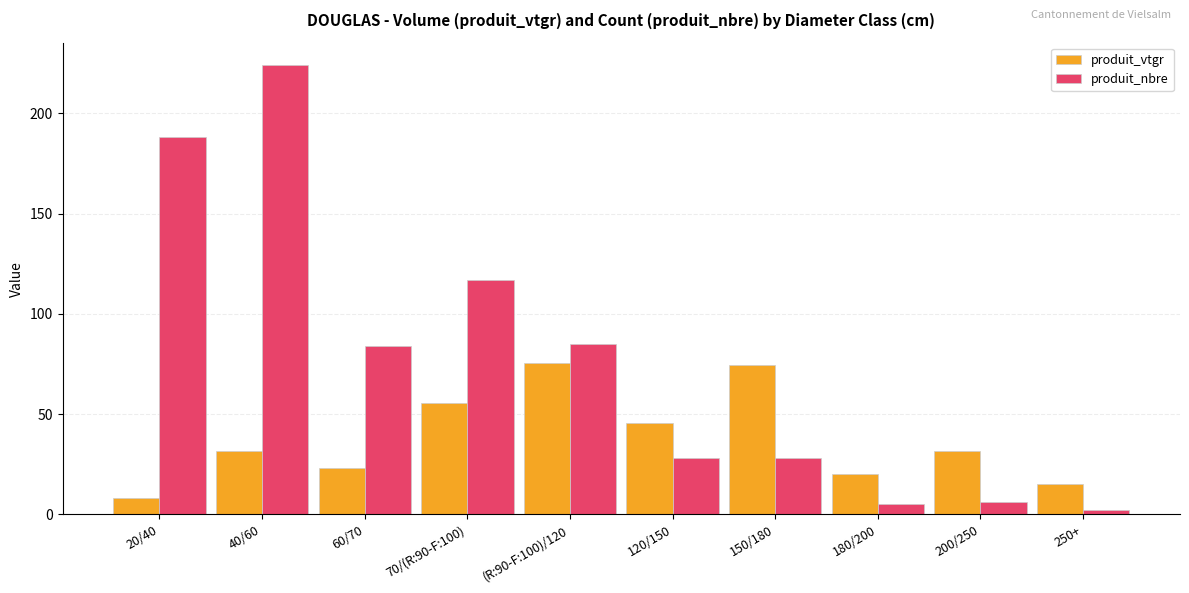

The produit_nbre series shows 117.0 at 70/(R:90-F:100). True or false?

True